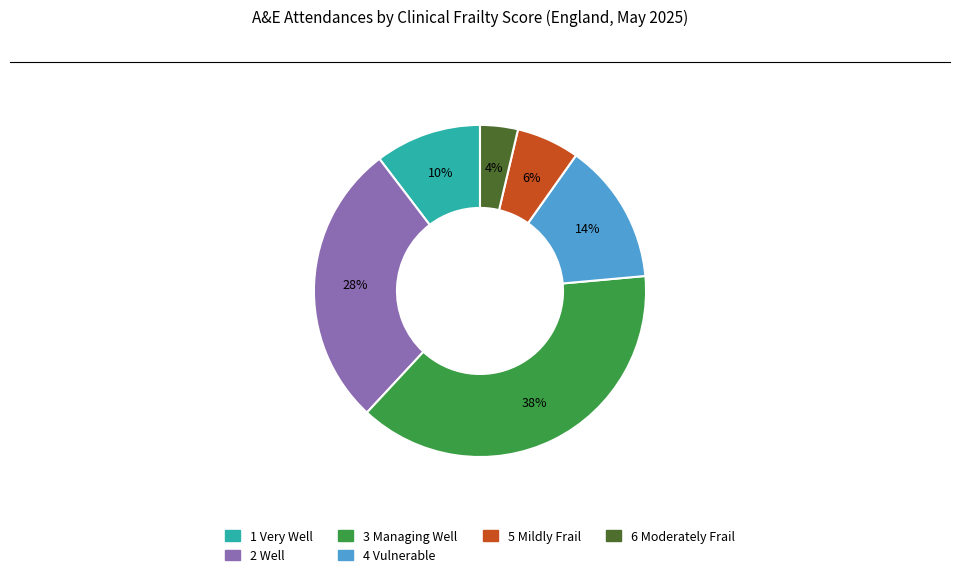

Which category has the smallest portion of the pie?

6 Moderately Frail